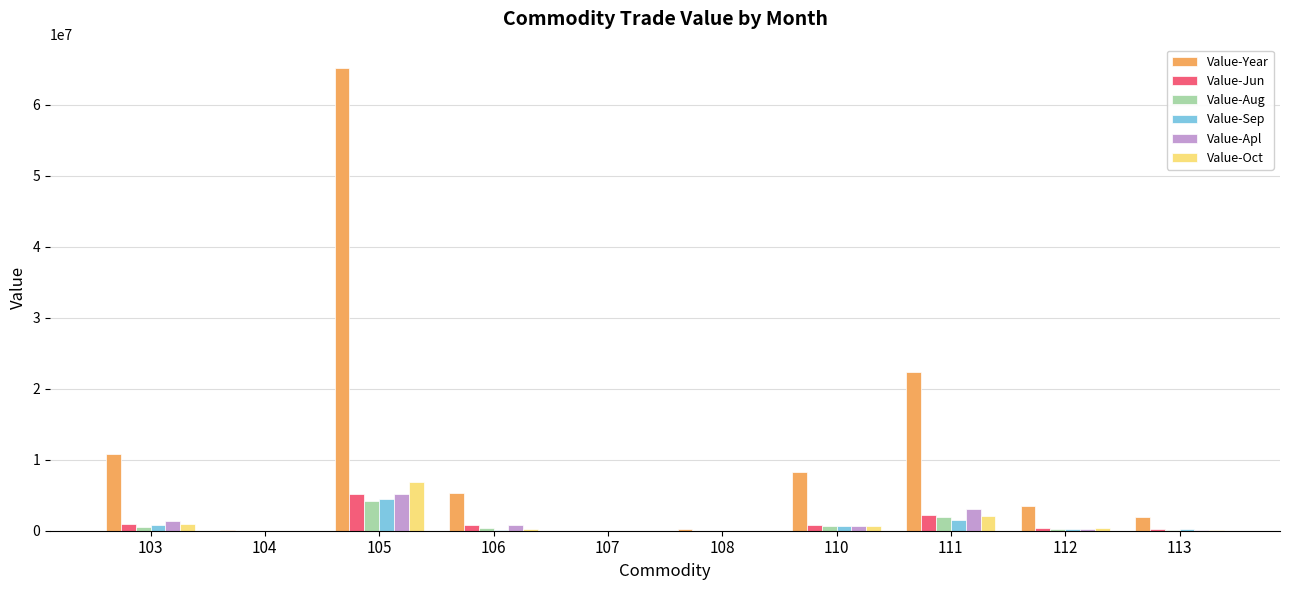

Is the value of Value-Sep at 106 greater than the value of Value-Year at 103?

No